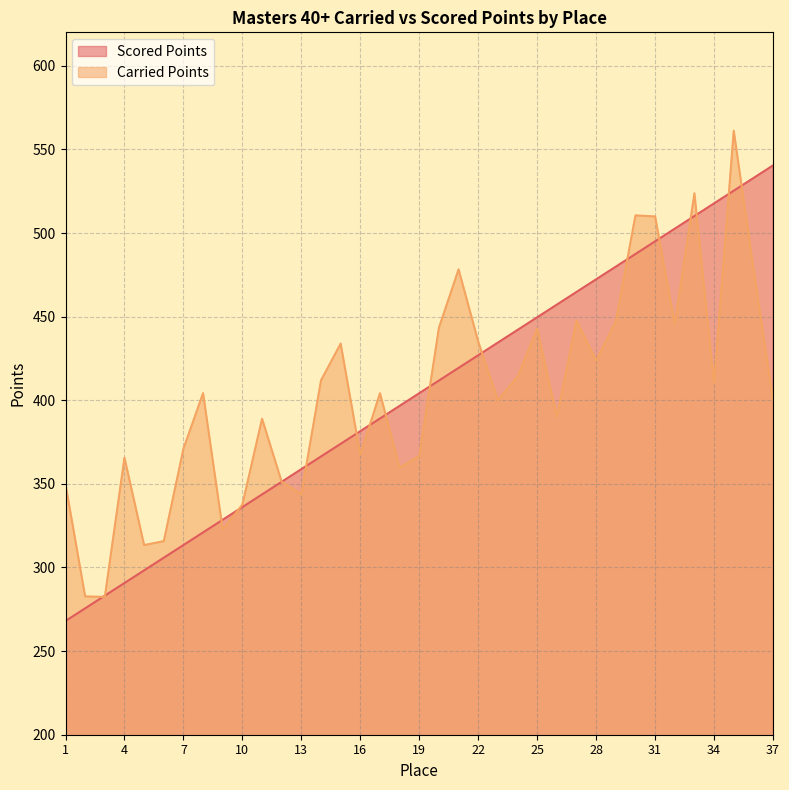

What is the sum of all Scored Points values?

14956.2